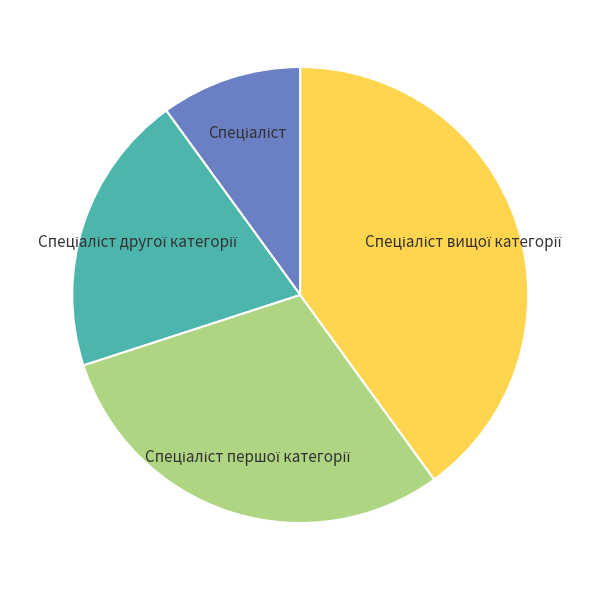

Is there any slice that represents more than half of the pie?

No